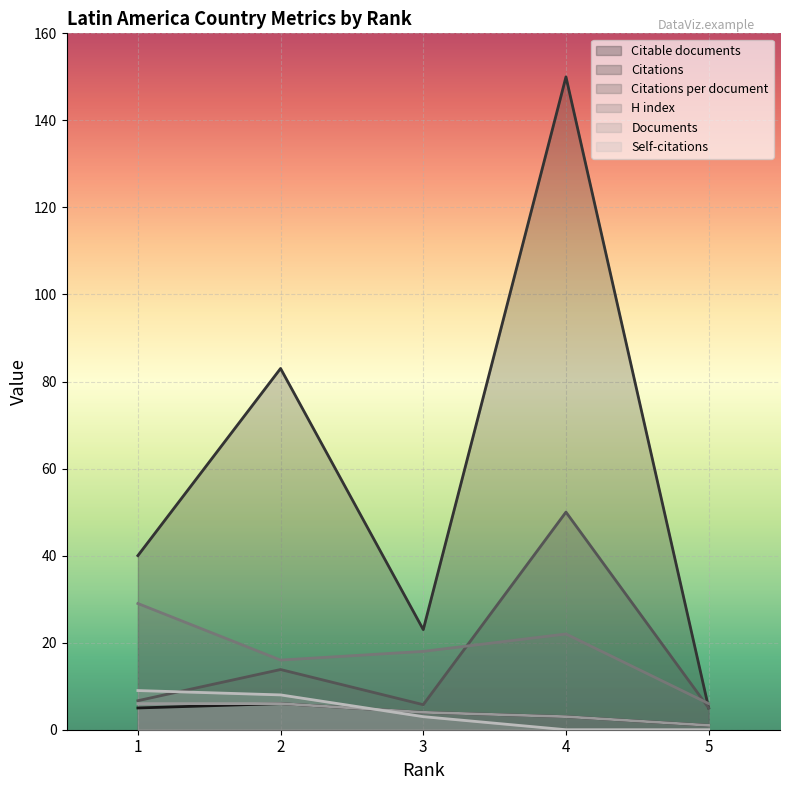

Between which two adjacent categories do Self-citations and Citable documents first intersect?

2 and 3